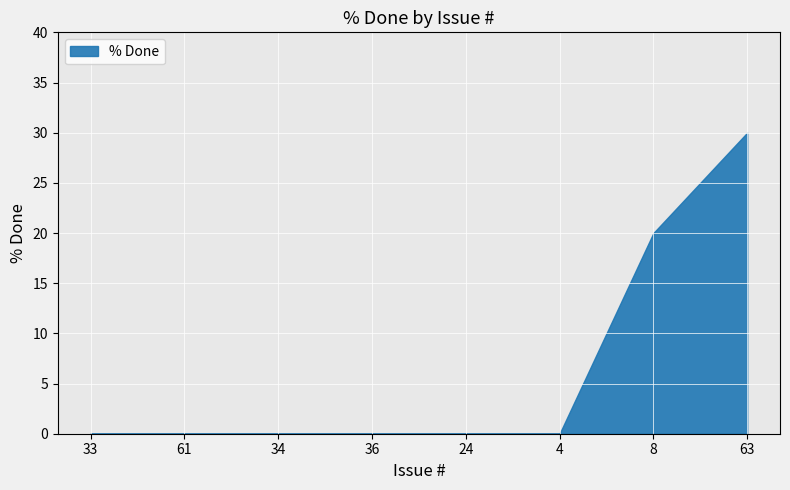

Reading left to right, transcribe all the data shown in this chart.

33=0	61=0	34=0	36=0	24=0	4=0	8=20	63=30